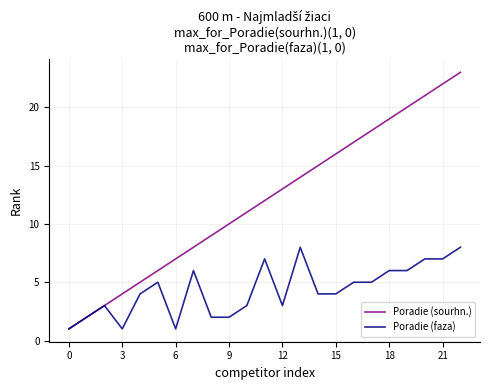

Which series has the largest total across all categories?

Poradie (sourhn.)